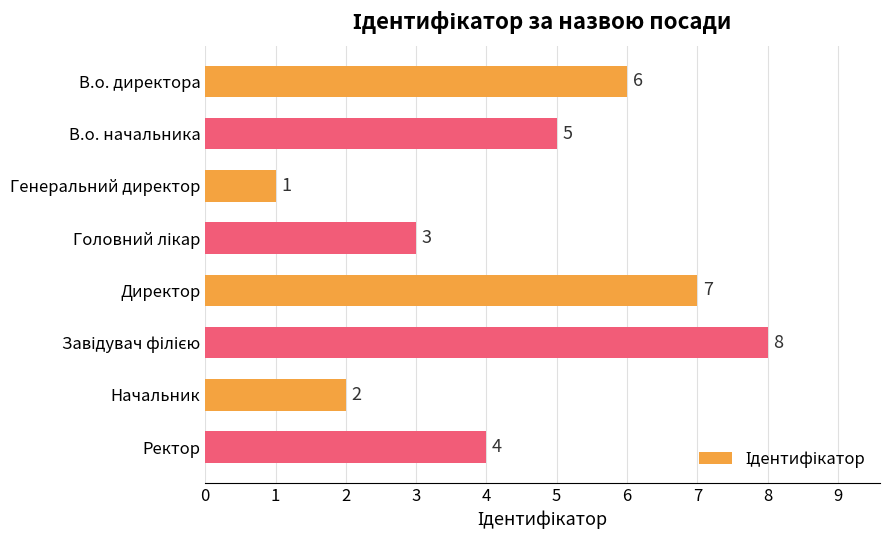

Where is the data nearest to the value 4?

Ректор